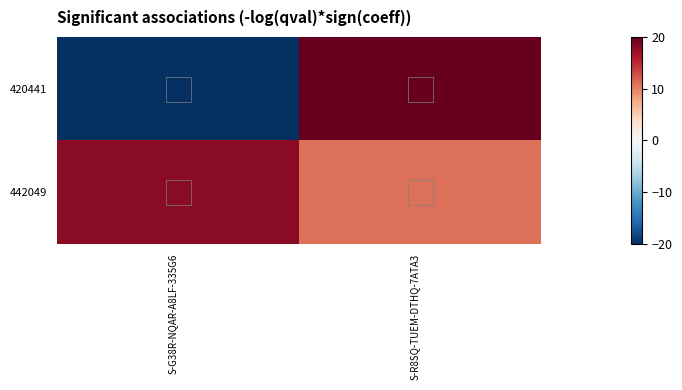

Count the number of categories in the chart.

2